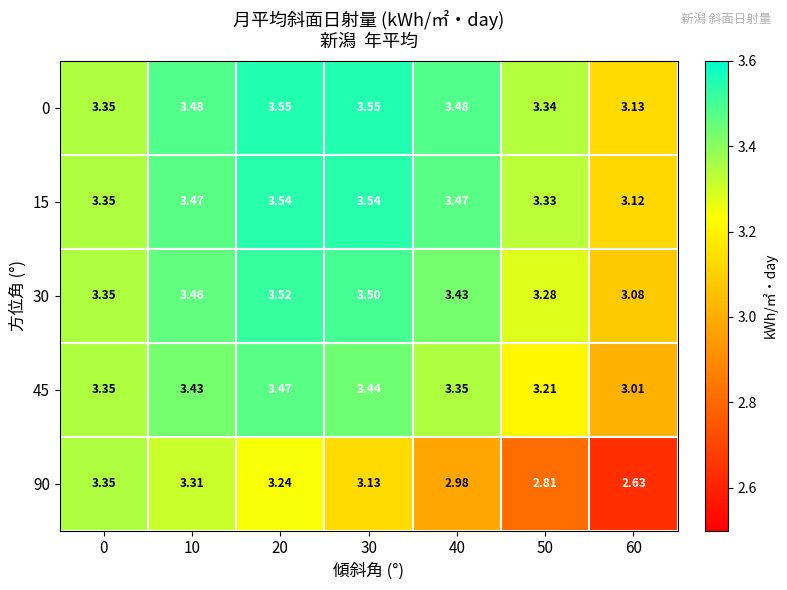

How many series are shown in this chart?

5